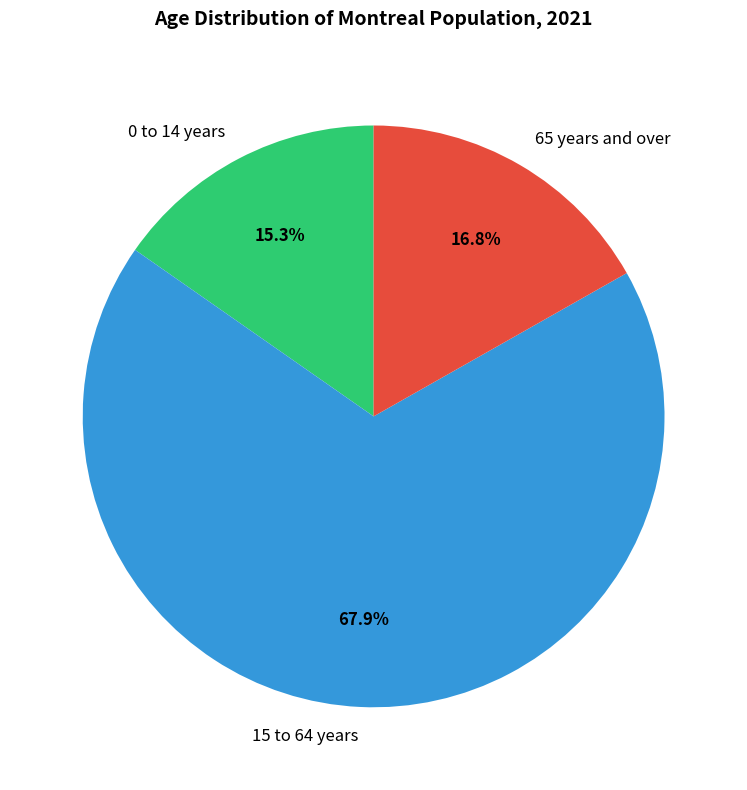

Rank the categories by value from lowest to highest.

0 to 14 years, 65 years and over, 15 to 64 years